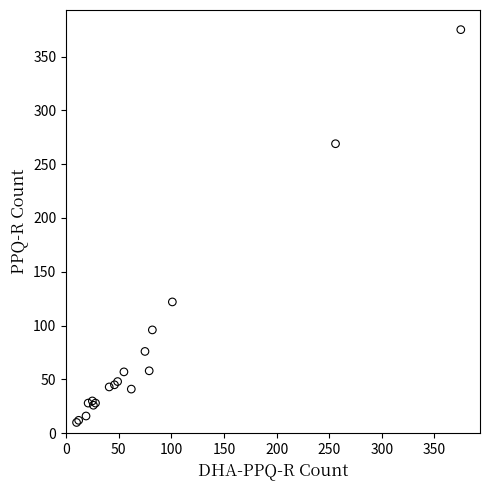

What Y value in the scatter plot is closest to 192?

122